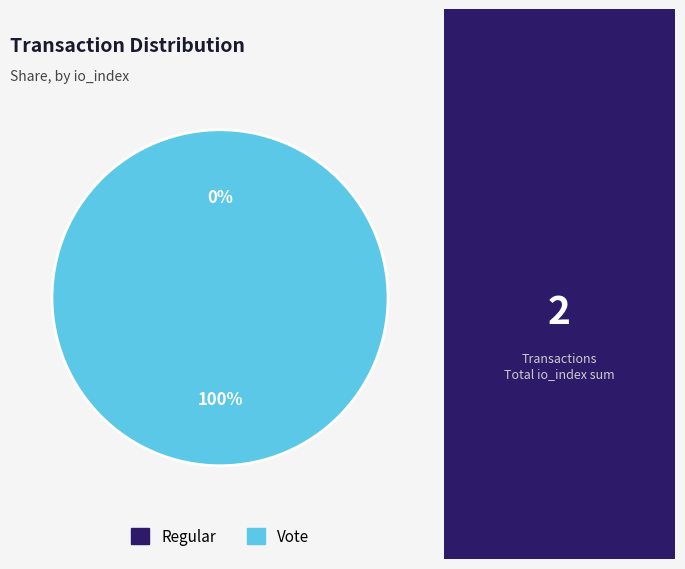

Which category has the biggest portion of the pie?

Vote (io_index=2)